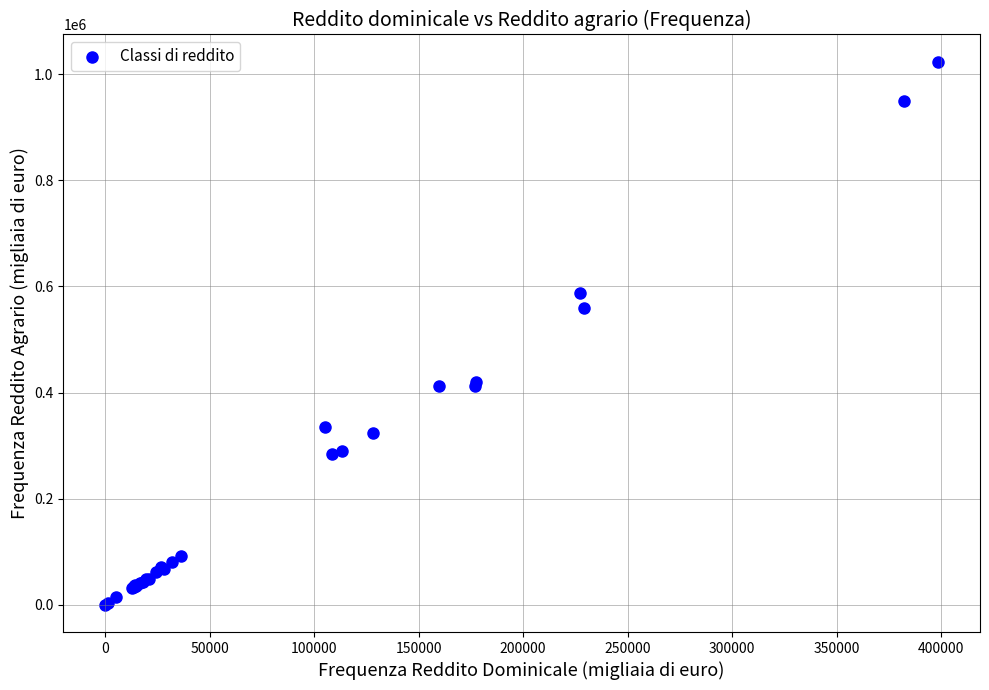

What Y value in the scatter plot is closest to 511760?

559263